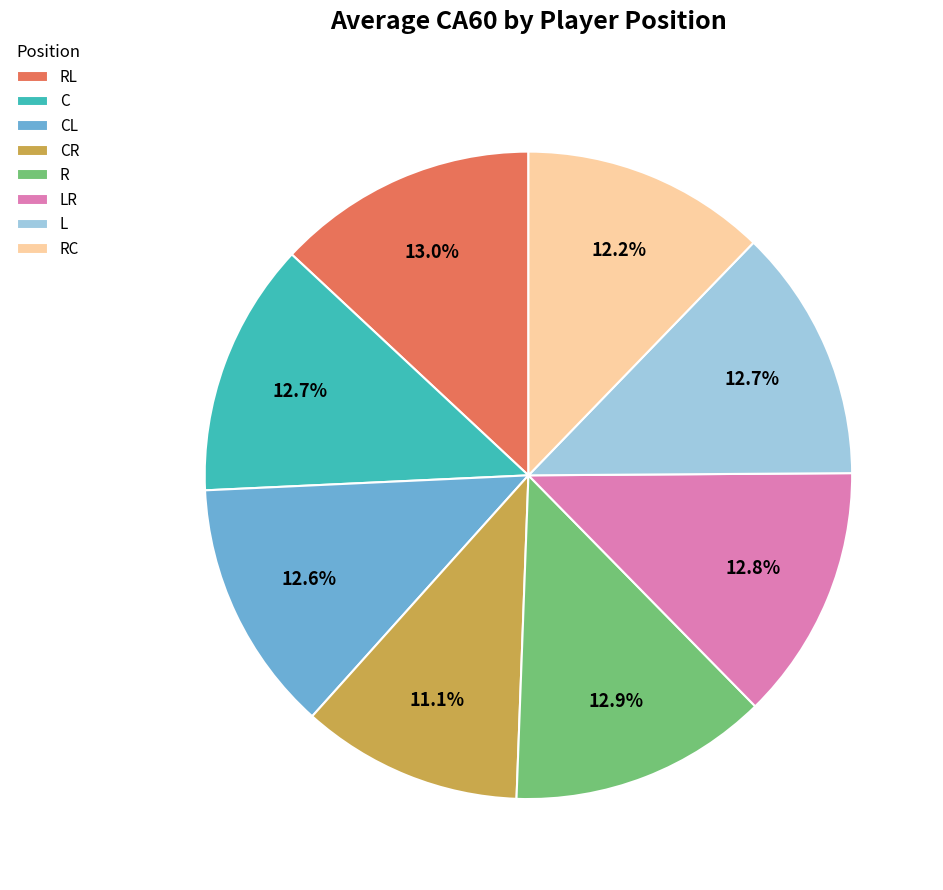

Combined, what portion of the pie is R and CR?

23.8%